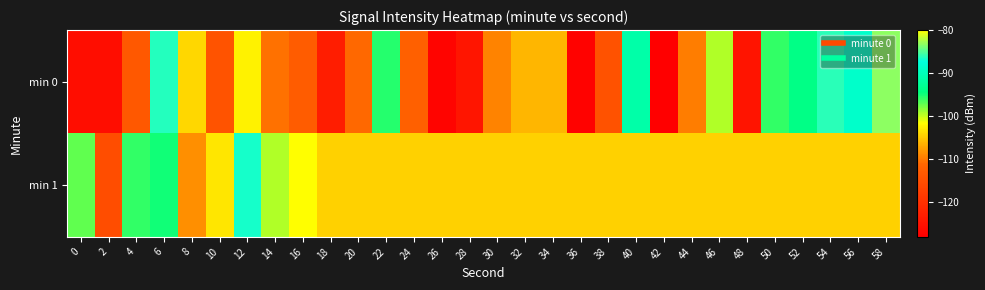

Which series has the largest range (max minus min)?

min 0